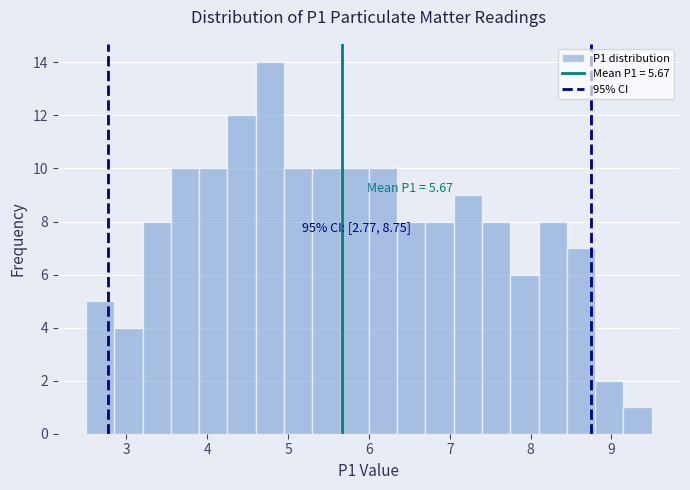

Around what value on the x-axis is the tallest bar? Give the approximate position of its centre, as read against the axis.

4.8